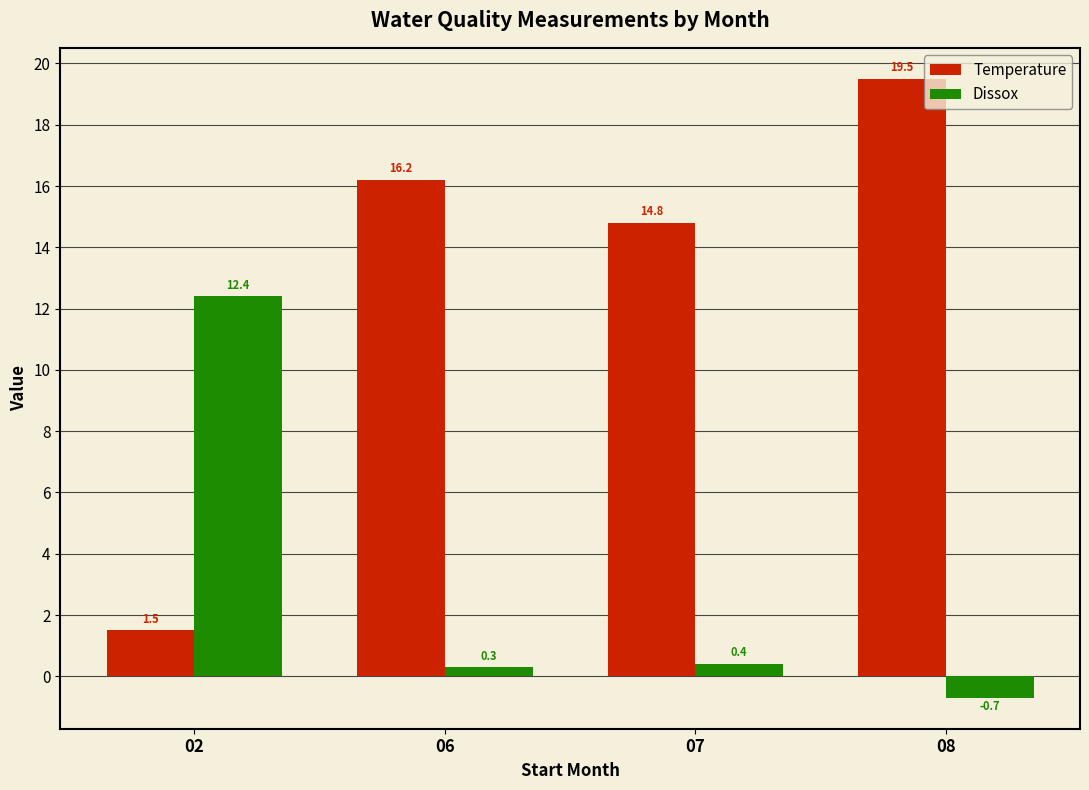

Which category has the highest value in the Dissox series?

02